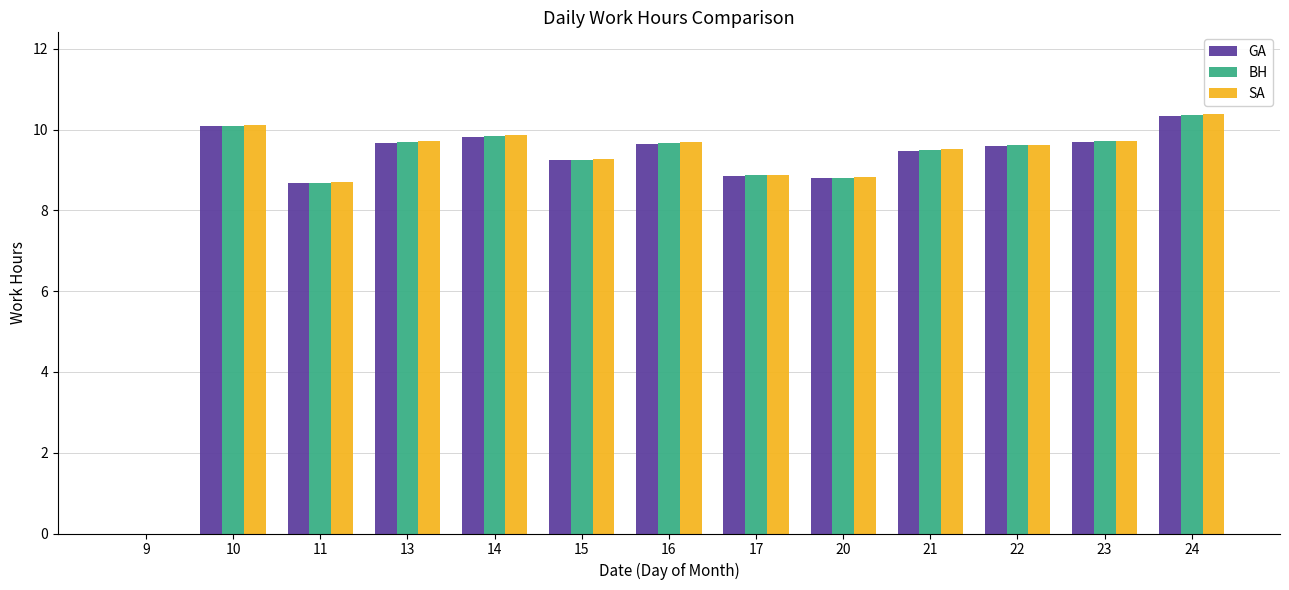

What is the difference between the BH values at 15 and 14?

0.6